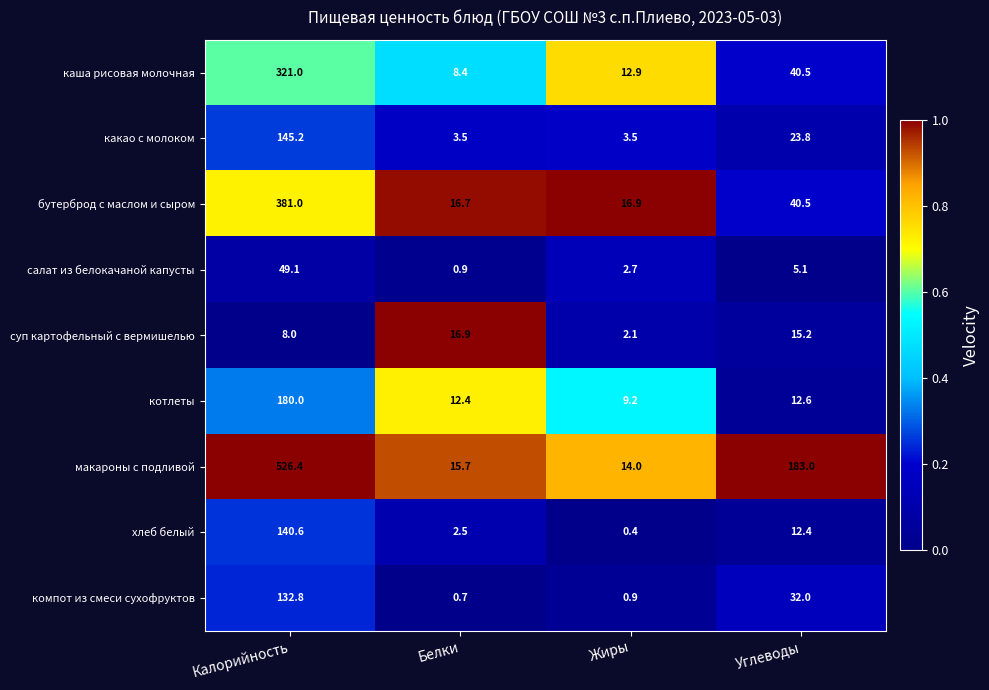

True or false: макароны с подливой has a value of 183.0 at Углеводы.

True